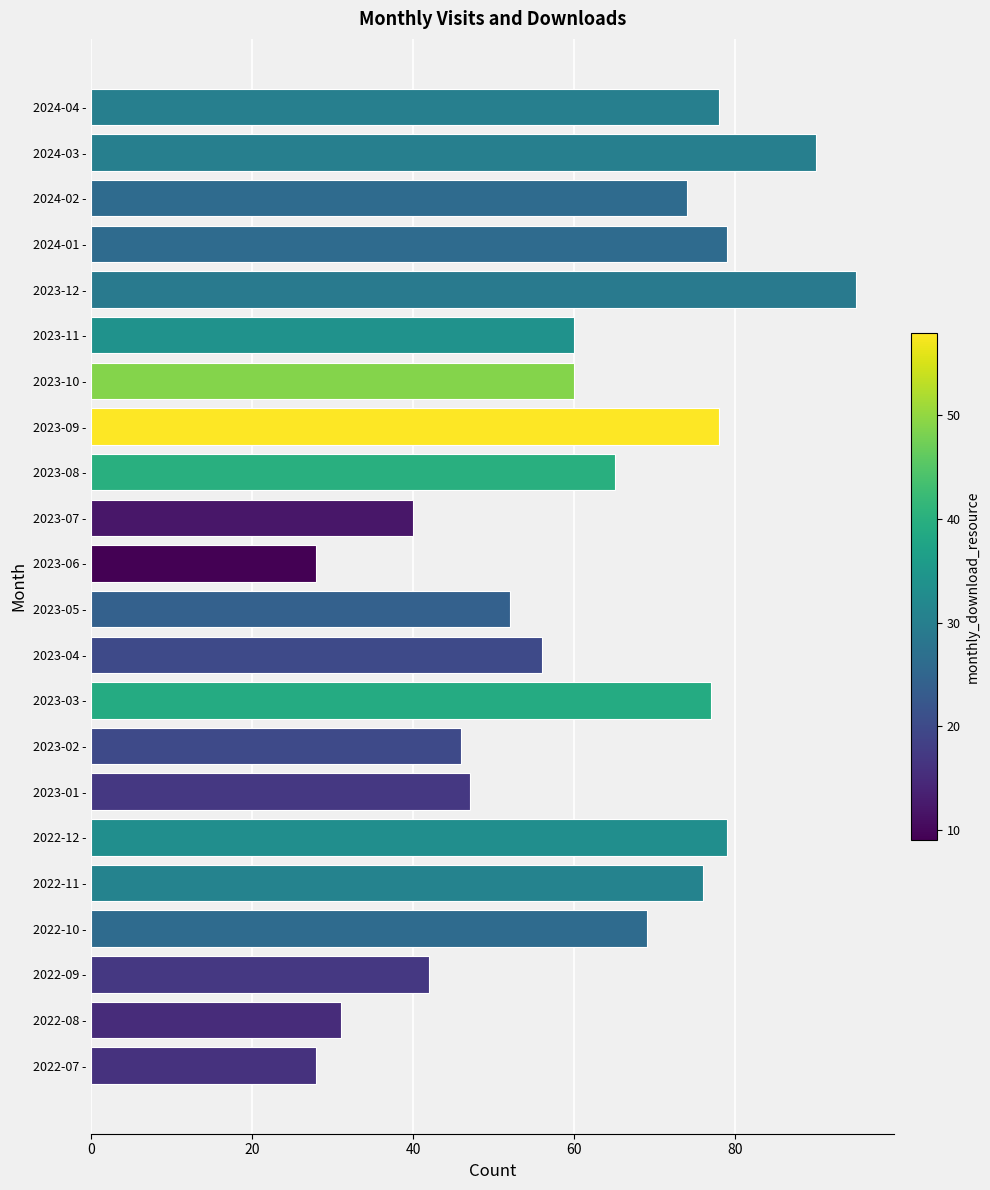

Does the chart contain stacked bars?

No